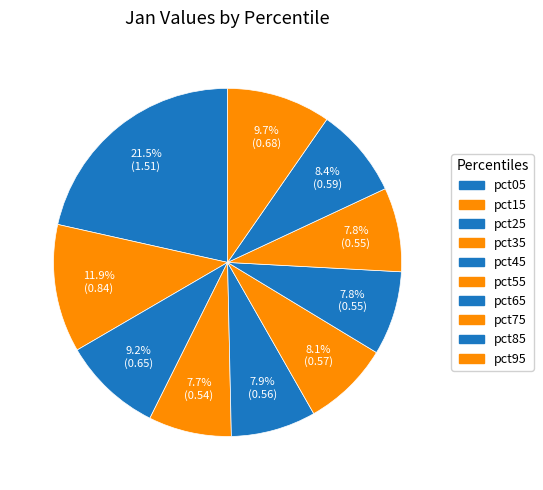

Rank the categories by value from highest to lowest.

pct05, pct15, pct95, pct25, pct85, pct55, pct45, pct75, pct65, pct35